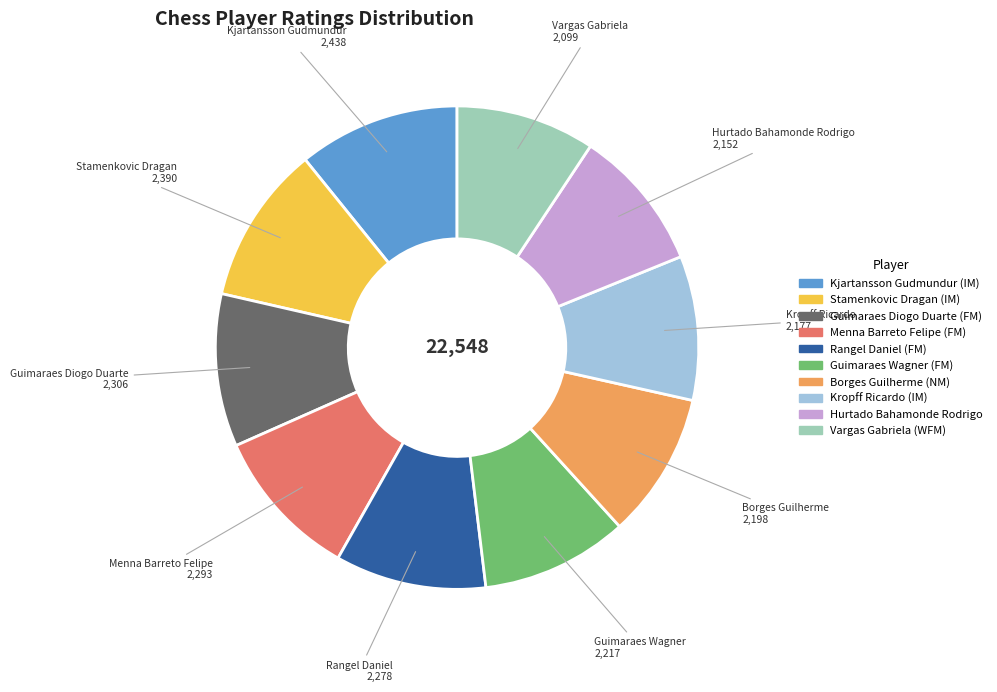

Which has a higher value, Stamenkovic Dragan (IM) or Borges Guilherme (NM)?

Stamenkovic Dragan (IM)